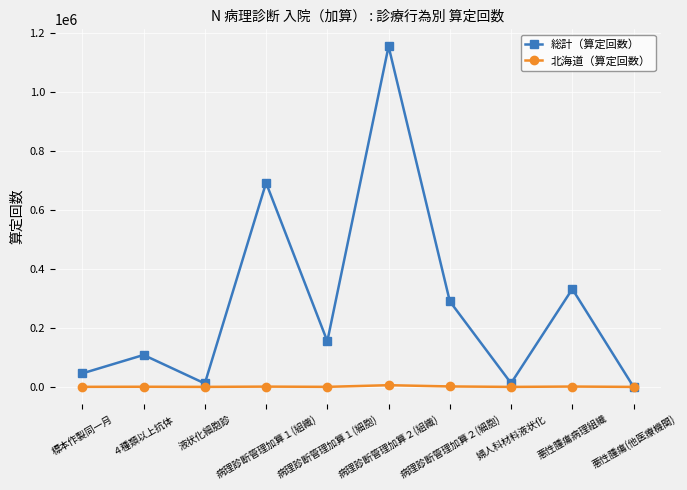

At which label is 総計（算定回数） closest to 577087?

病理診断管理加算１(組織)